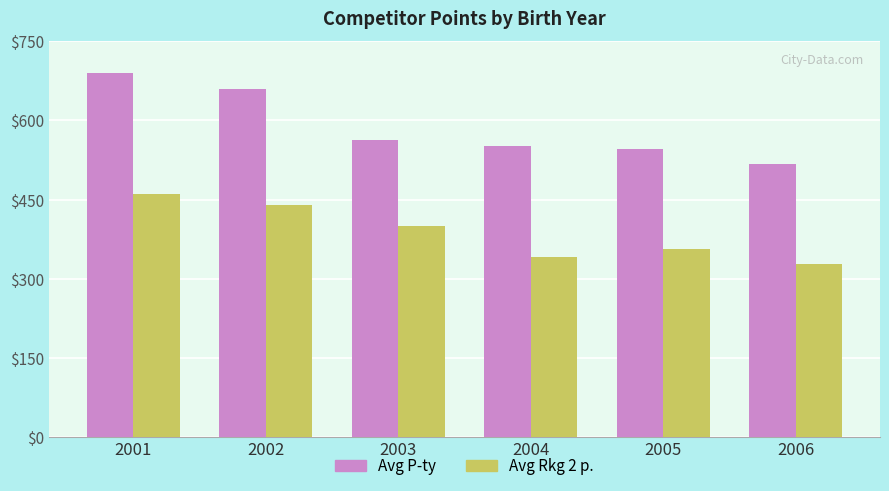

Reading left to right, extract all data points from this chart.

Avg P-ty: 2001=690	2002=660	2003=562	2004=551	2005=546	2006=518
Avg Rkg 2 p.: 2001=460	2002=440	2003=400	2004=341	2005=356	2006=328